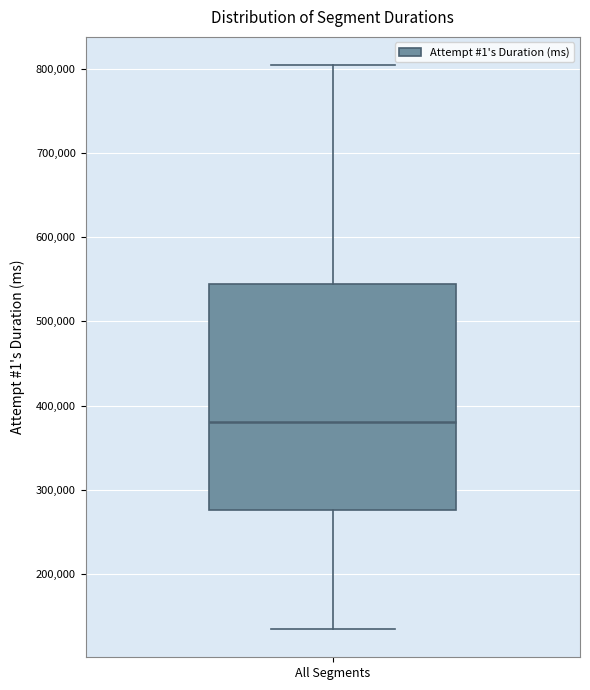

Where does the median line of the box for All Segments sit on the y-axis? The values are not printed on the chart, so give them approximately, as read against the axis.

380000